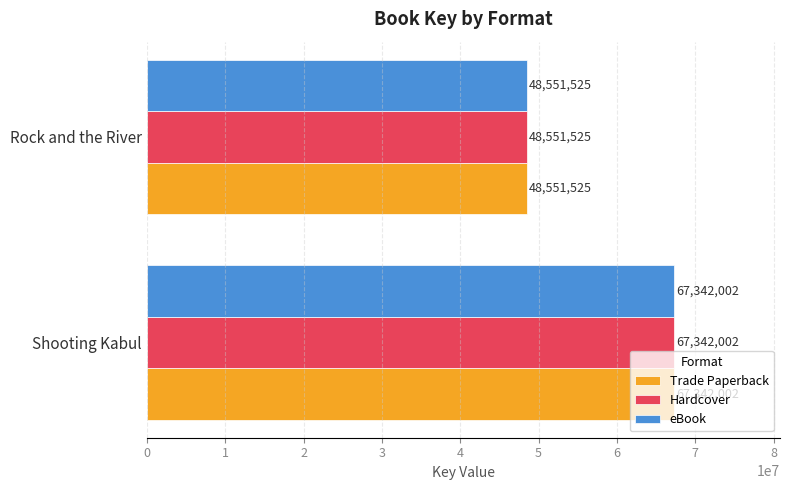

Which category has the lowest value in the Trade Paperback series?

Rock and the River